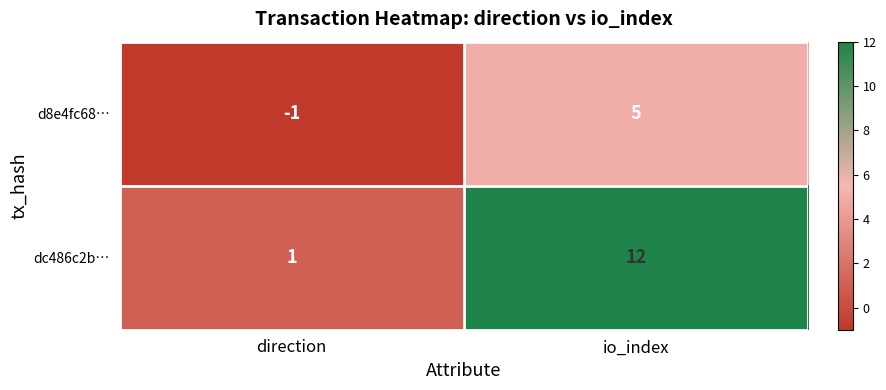

Which category has the lowest value in the dc486c2b… series?

direction